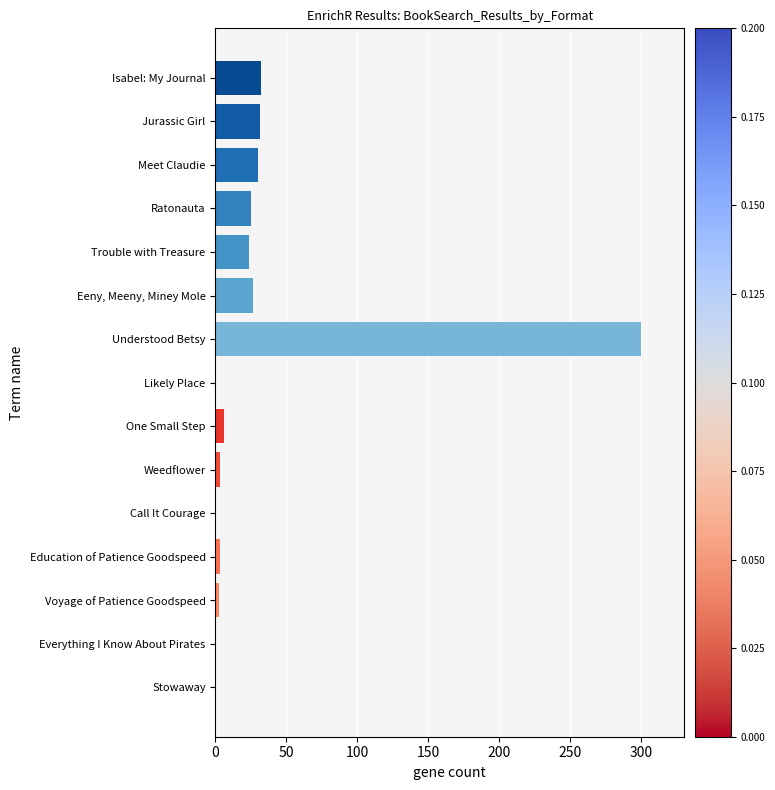

The value at Jurassic Girl is 17.4. True or false?

False